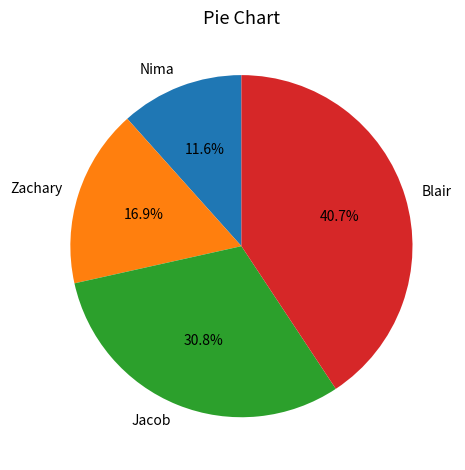

To the nearest percent, what is the combined percentage of Jacob and Zachary?

48%